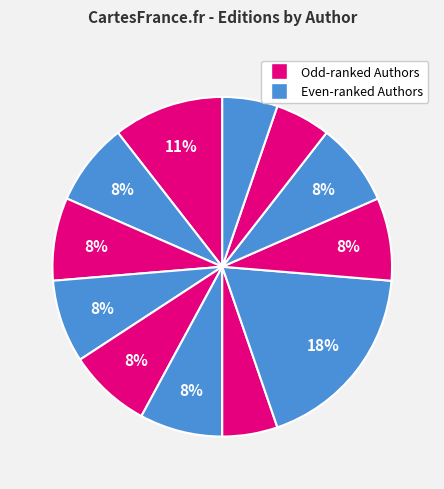

How many segments does this pie chart have?

12